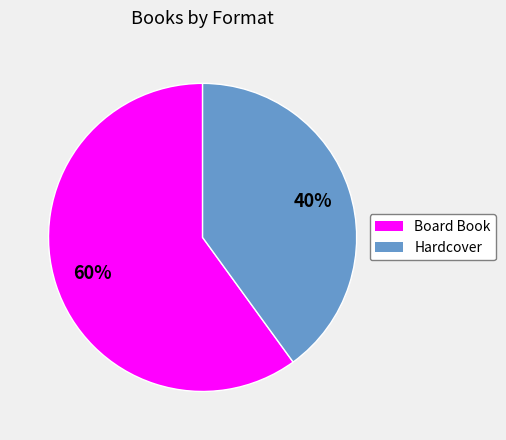

Combined, do Board Book and Hardcover account for over 50%?

Yes